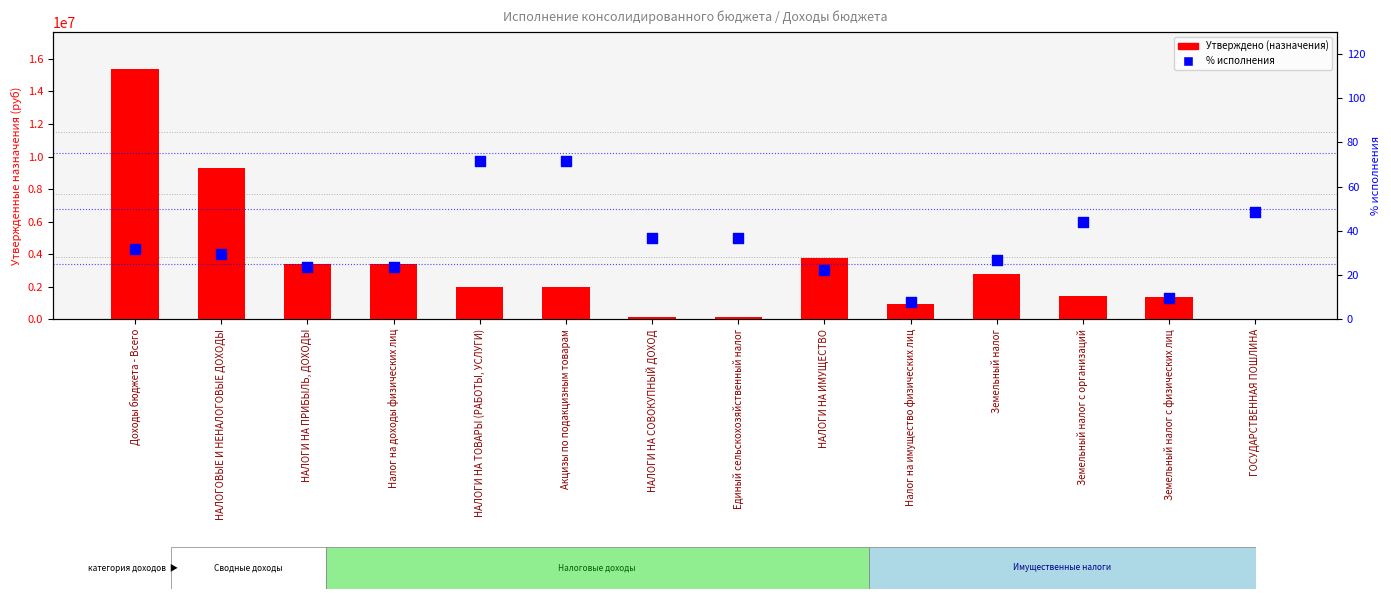

Which series contains the lowest Y value?

% исполнения